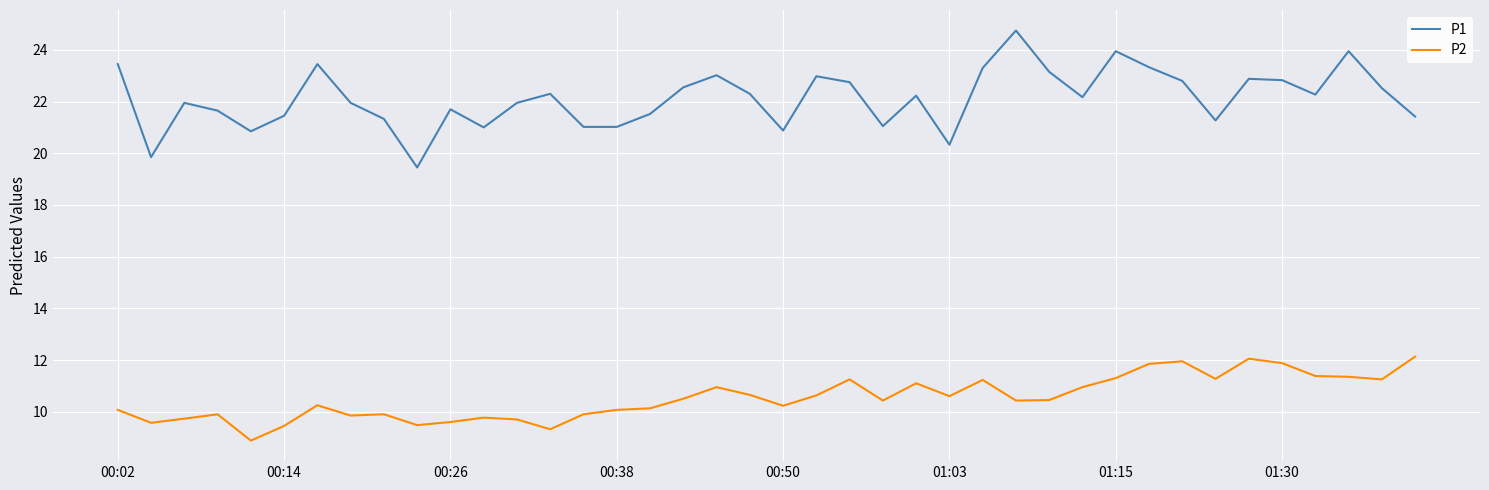

Which series has the widest spread of values?

P1